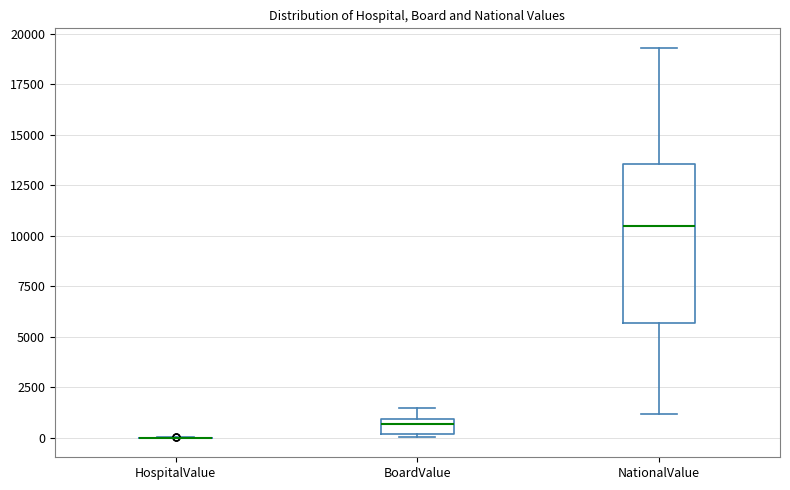

Comparing the boxes themselves (not the whiskers), which one is the tallest?

NationalValue